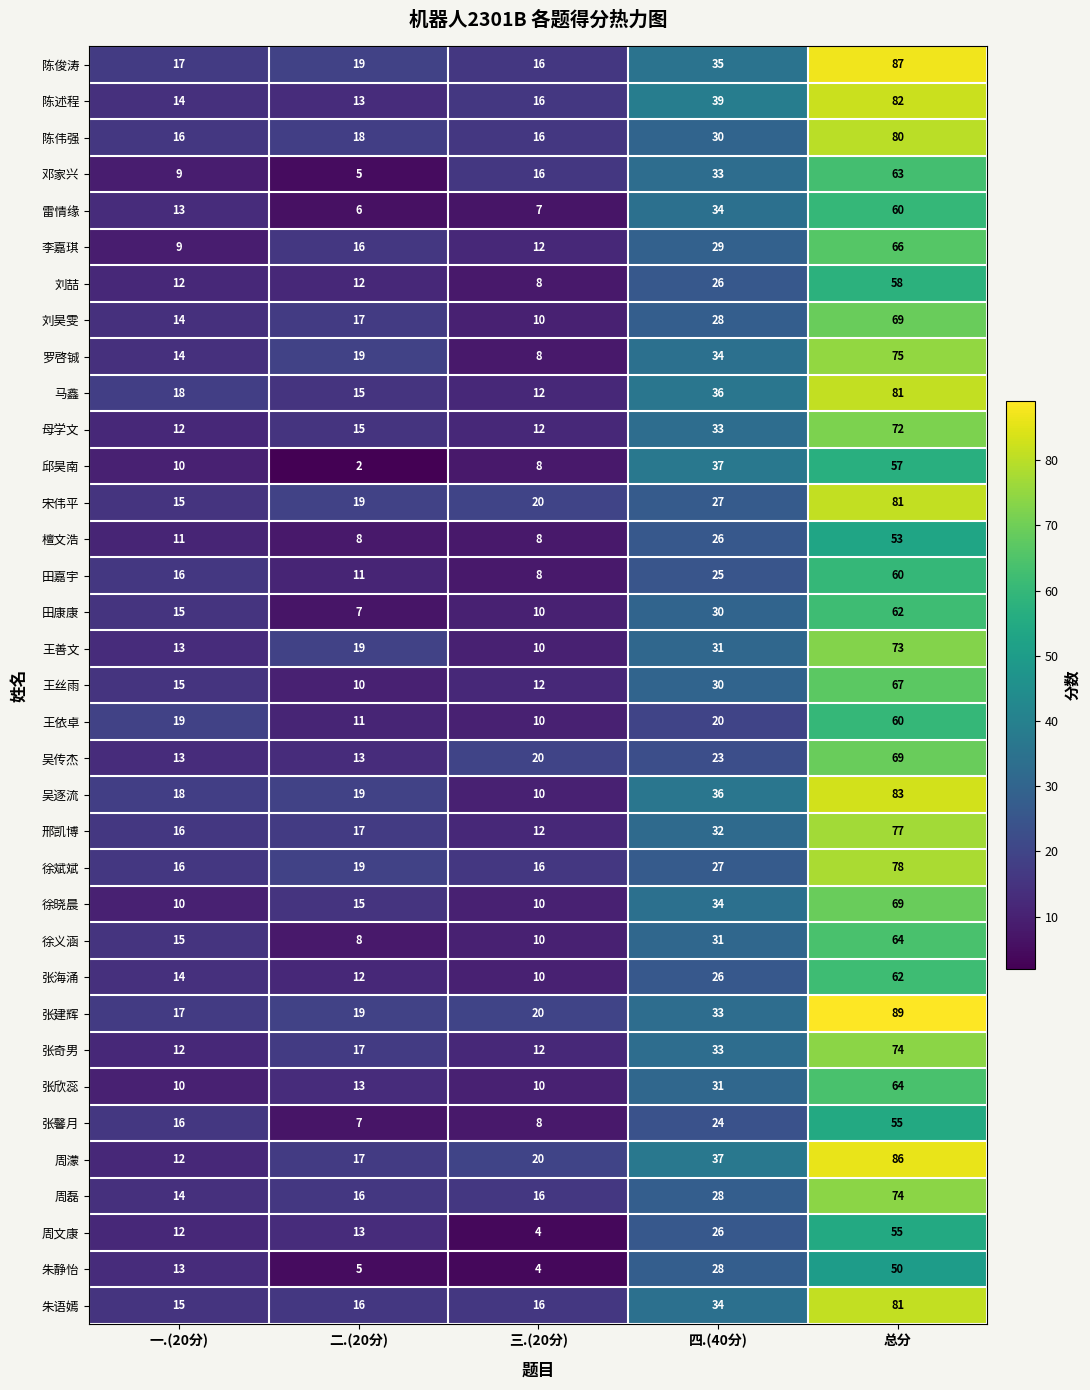

What is the highest value of the 张欣蕊 series?

64